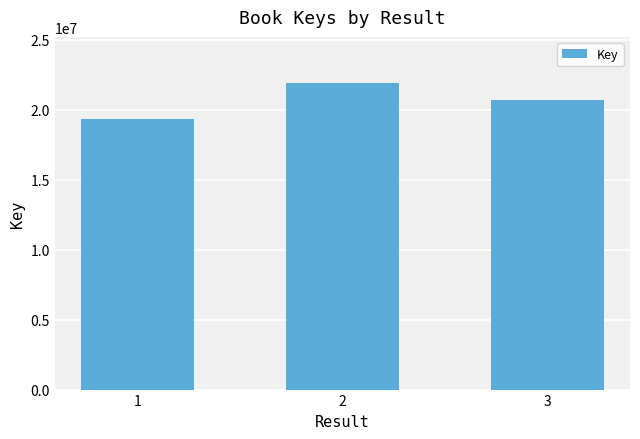

Rank the categories by value from lowest to highest.

1, 3, 2